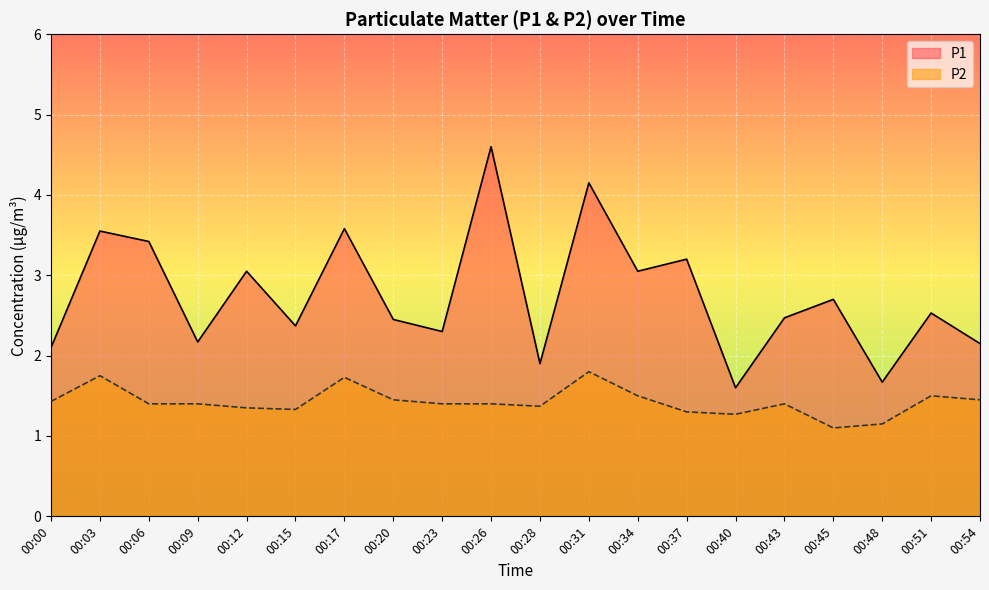

Which series has the largest total across all categories?

P1